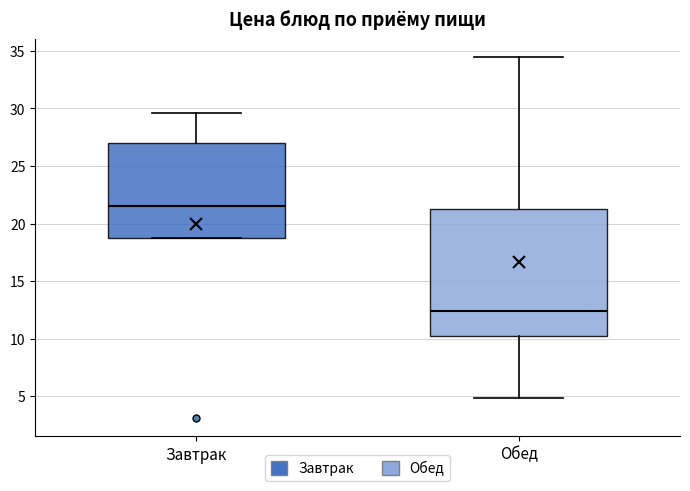

Reading left to right, read every box against the y-axis: the position of its median line, the range the box covers, and the ends of its whiskers. The values are not printed on the chart, so give them approximately, as read against the axis.

Завтрак: median 21.5, box 18.5 to 27.0, whiskers 18.5 to 29.5
Обед: median 12.5, box 10.0 to 21.5, whiskers 5.0 to 34.5